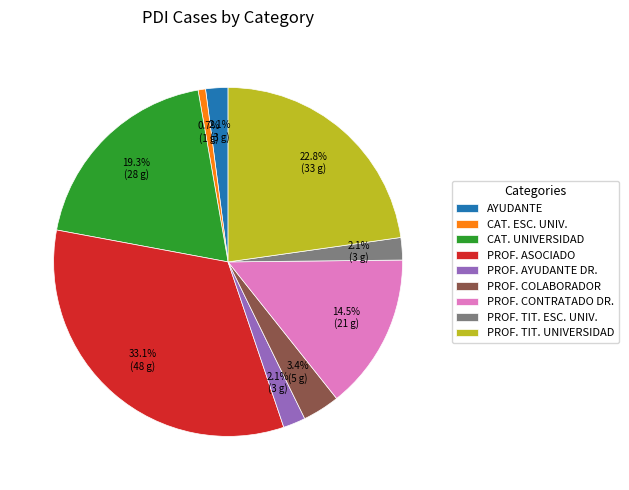

True or false: AYUDANTE accounts for 2% of the total.

True